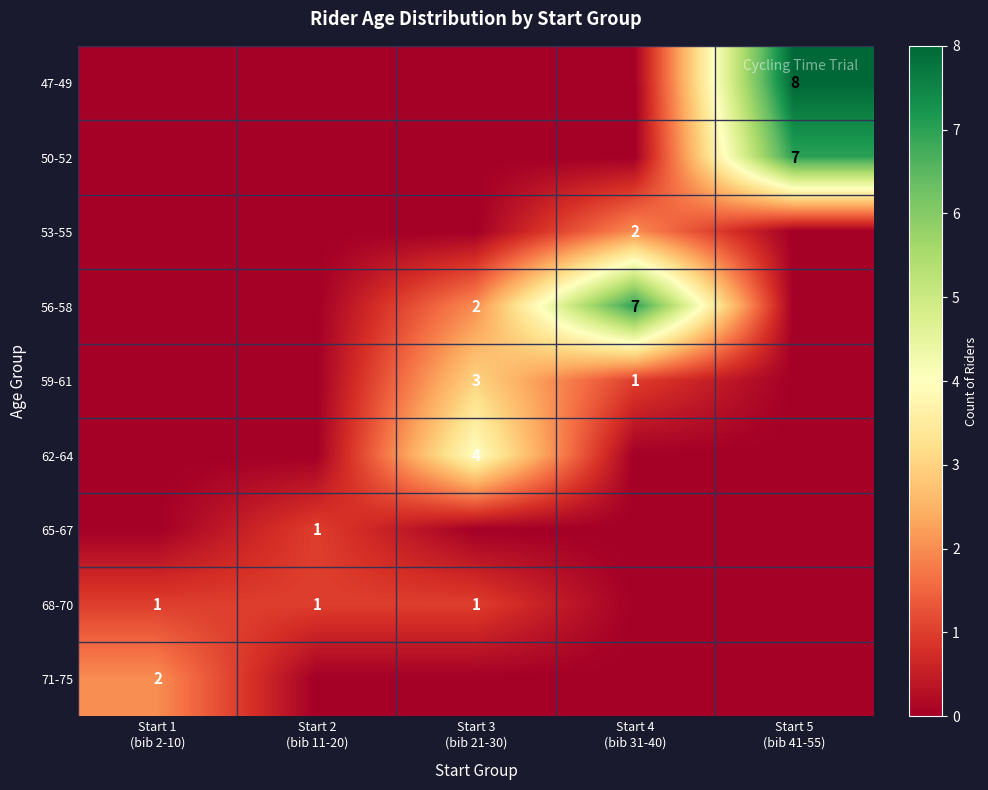

Where is 59-61 nearest to the value 1?

Start 4 (bib 31-40)